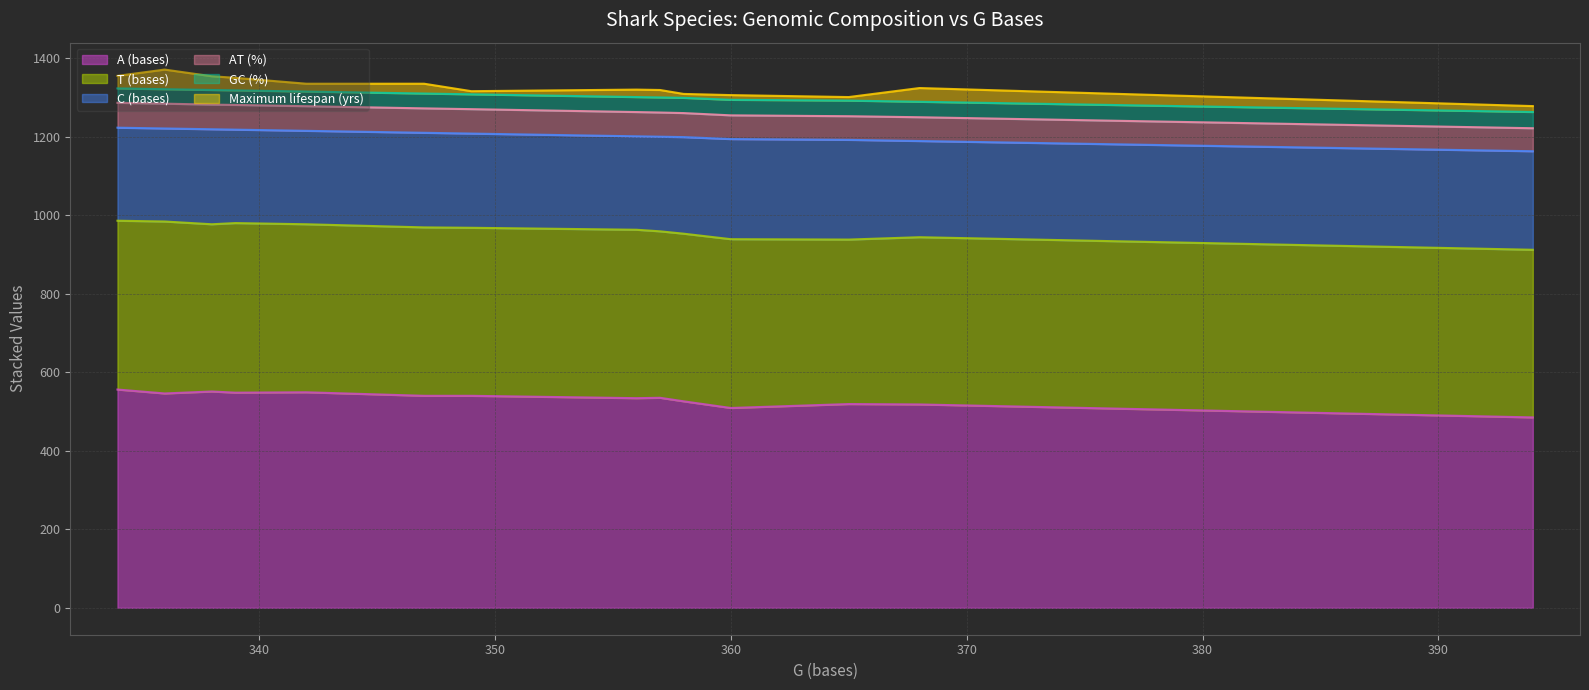

At how many categories does at least one series exceed 236?

14